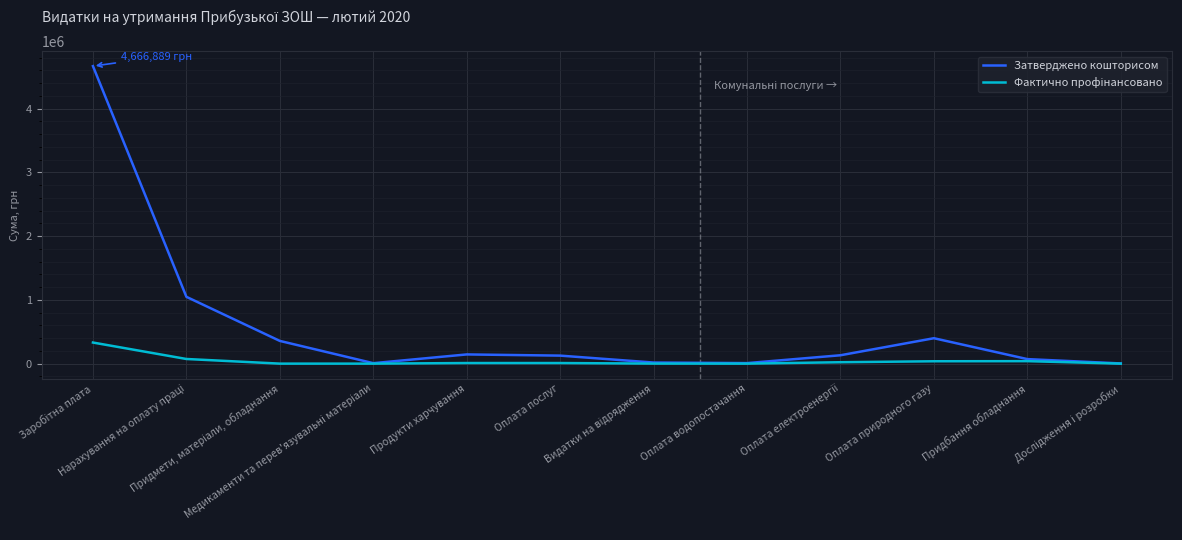

Which series has the largest range (max minus min)?

Затверджено кошторисом